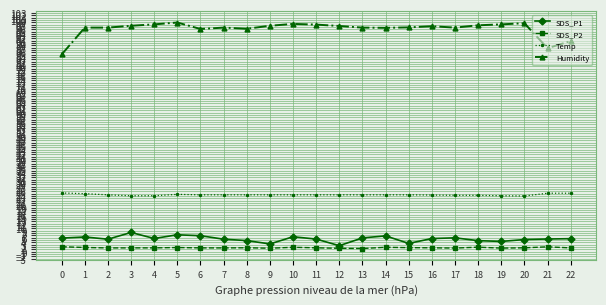

What is the difference between the second highest and second lowest values in the Humidity series?

10.8